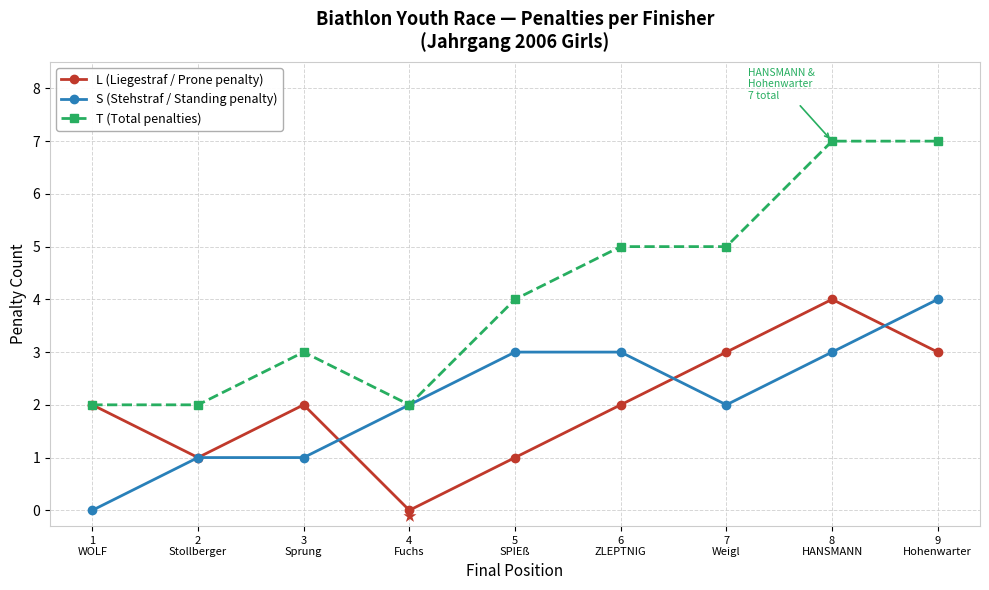

Is it true that T (Total penalties) equals 2 at 2
Stollberger?

True